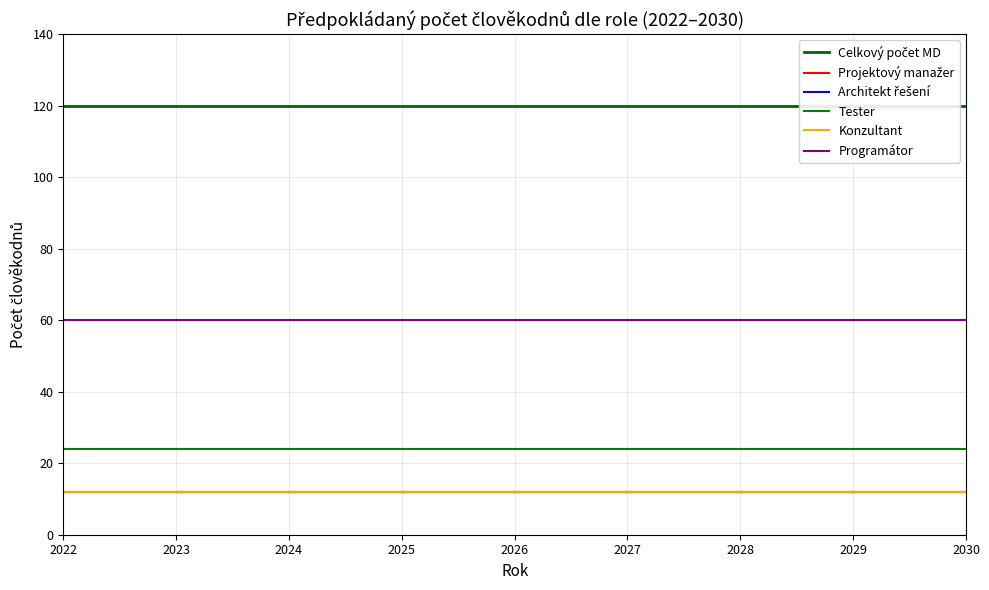

The value of Tester at 2027 is 35. True or false?

False